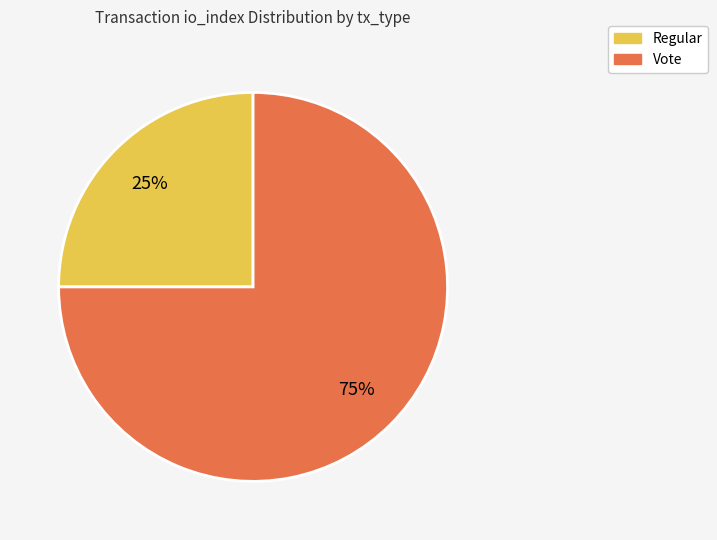

Combined, do Regular and Vote account for over 50%?

Yes